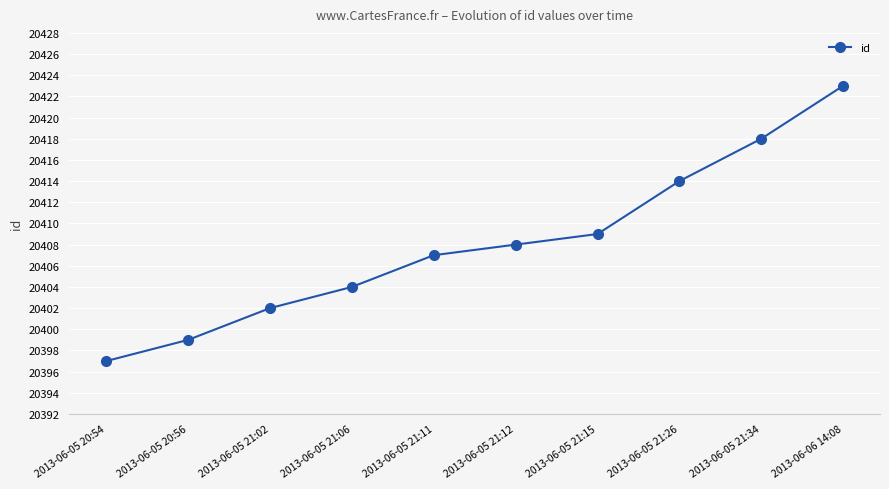

Reading left to right, transcribe all the data shown in this chart.

20397	20399	20402	20404	20407	20408	20409	20414	20418	20423